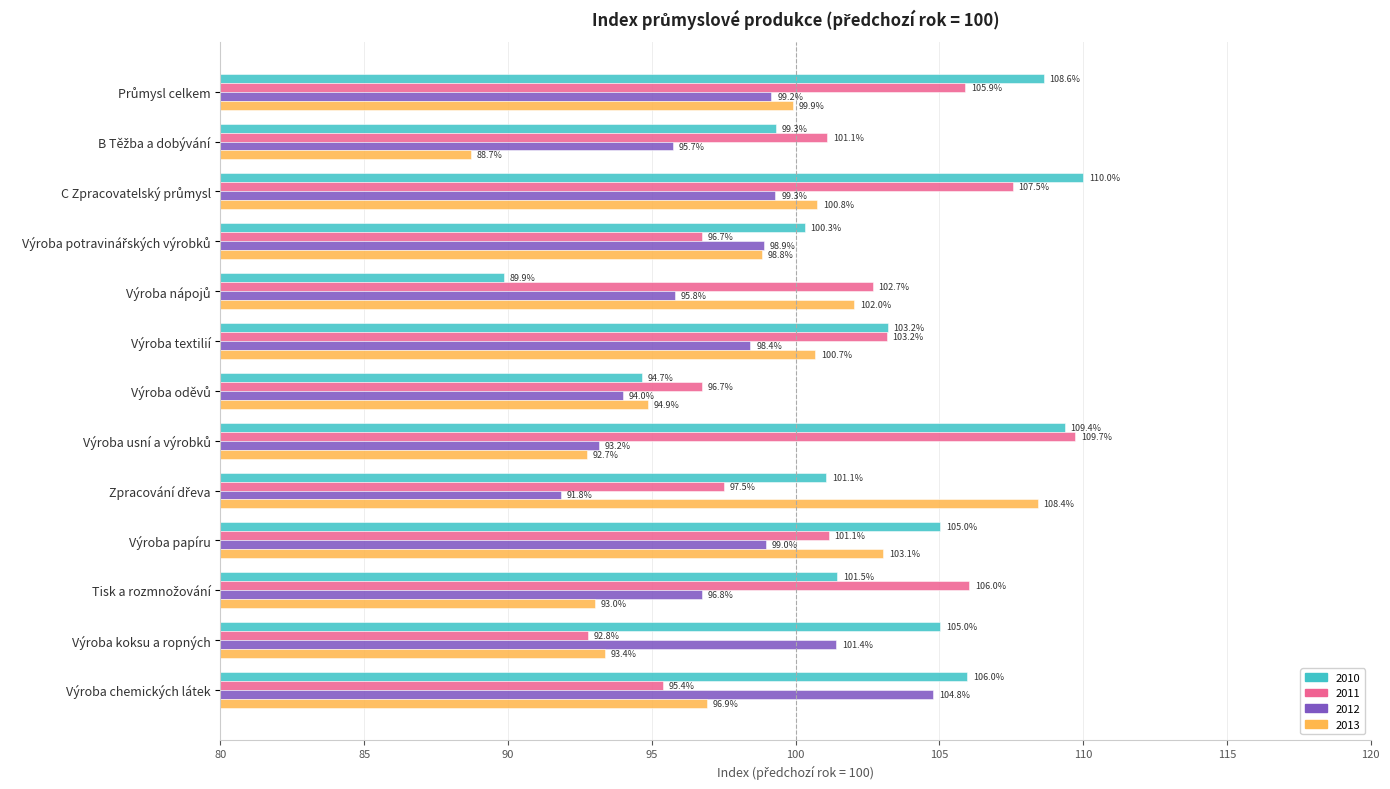

What is the difference between the maximum and minimum values in the 2013 series?

19.7